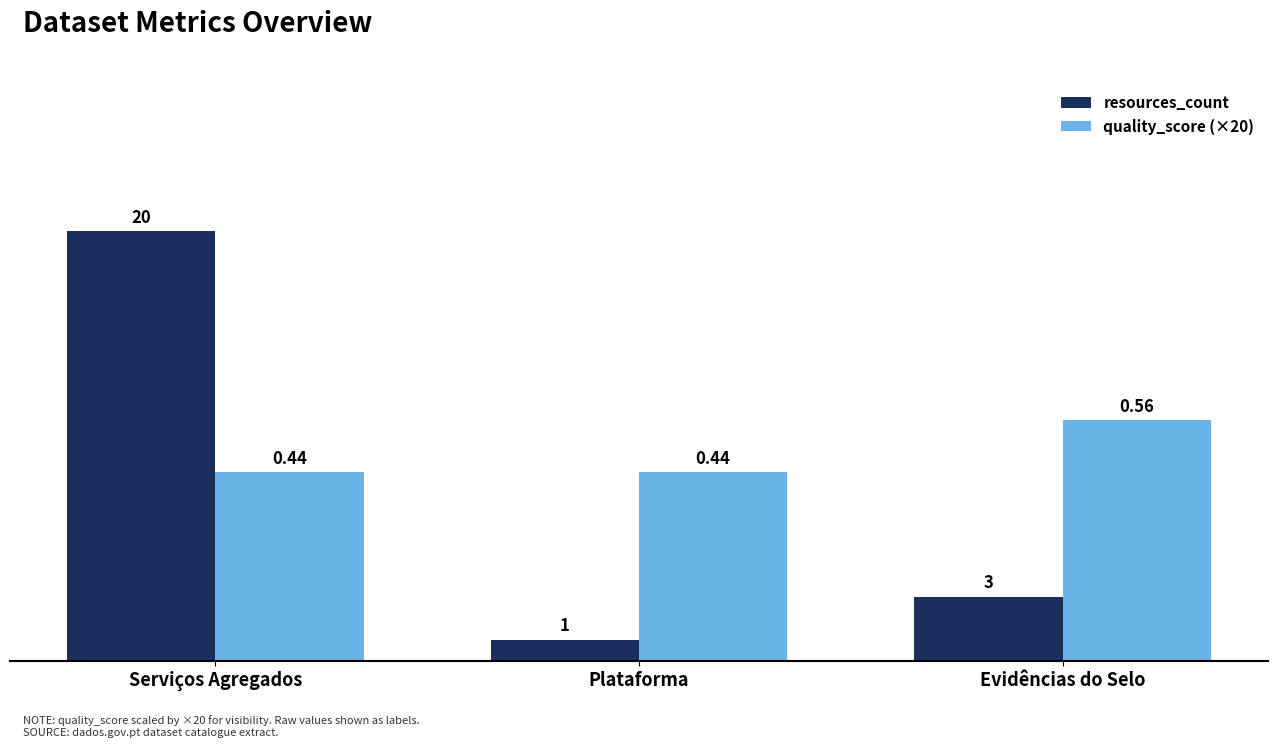

List the series in order of their overall mean, highest first.

quality_score (×20), resources_count